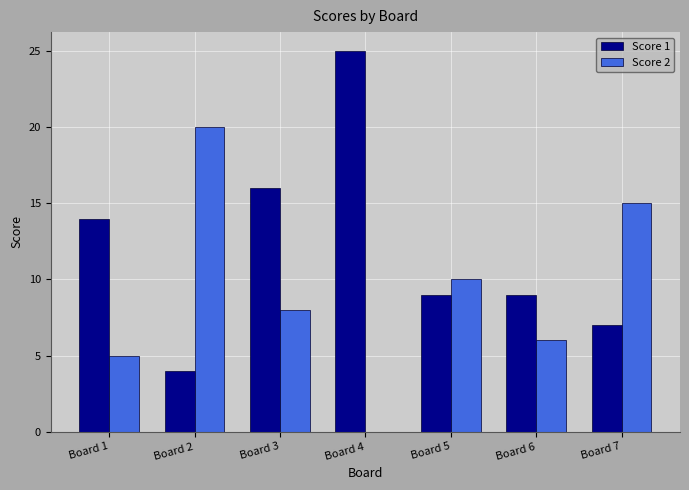

Are the bars horizontal?

No